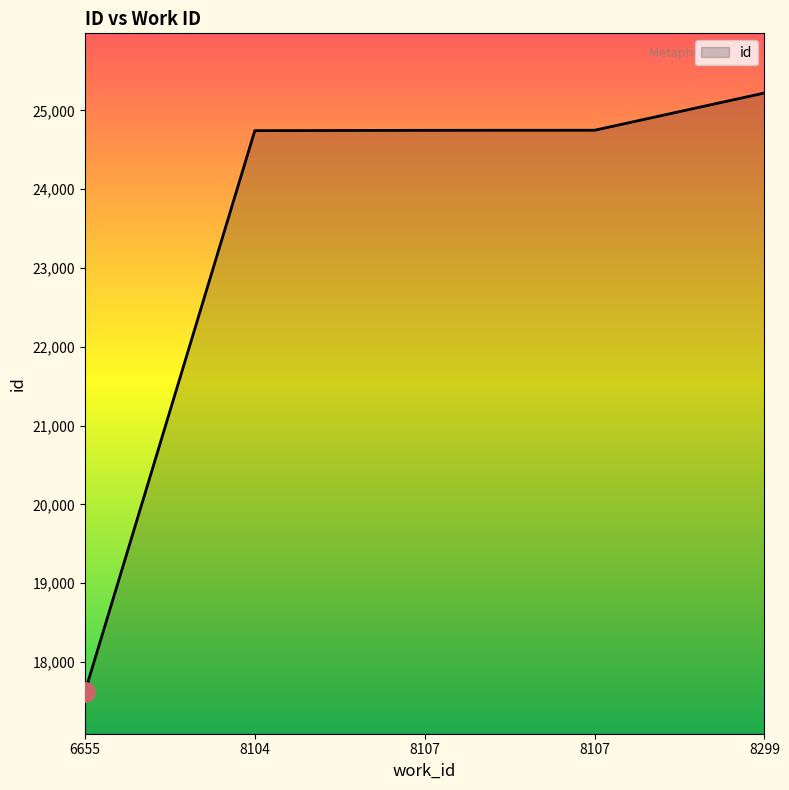

Count the number of data series in this chart.

1